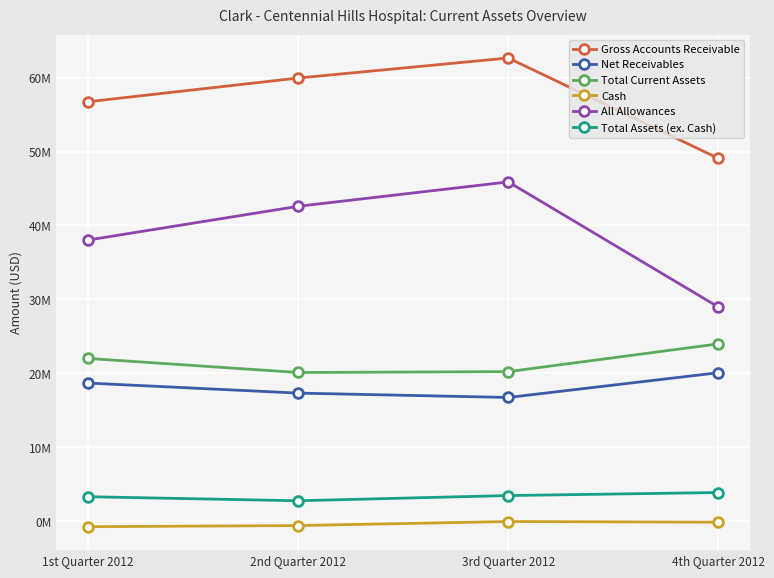

Is this an area chart (filled region under the line)?

No